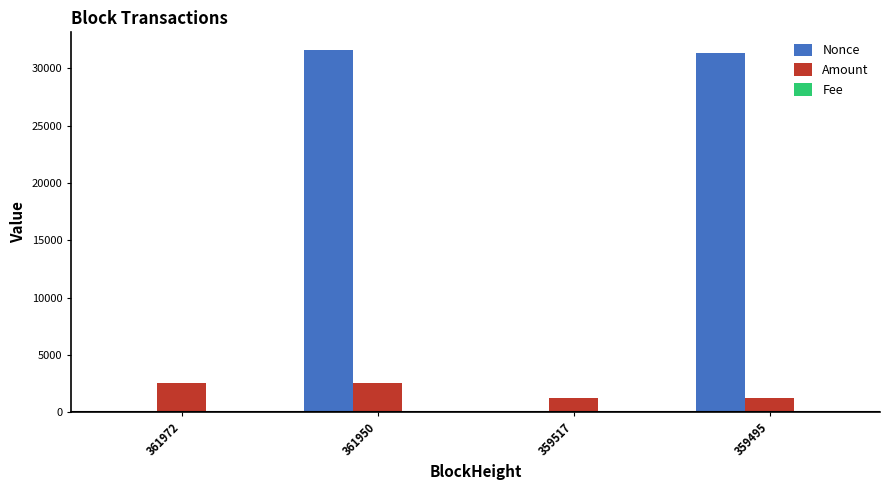

Between 361950 and 359517, which series saw the biggest shift?

Nonce